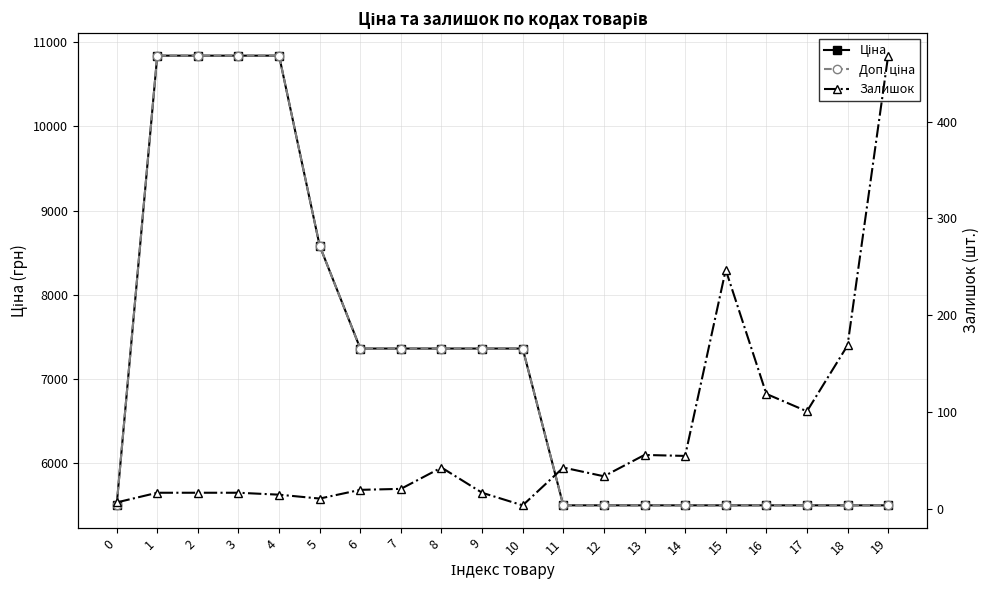

Rank the series at 8 from highest to lowest value.

Ціна, Доп. ціна, Залишок